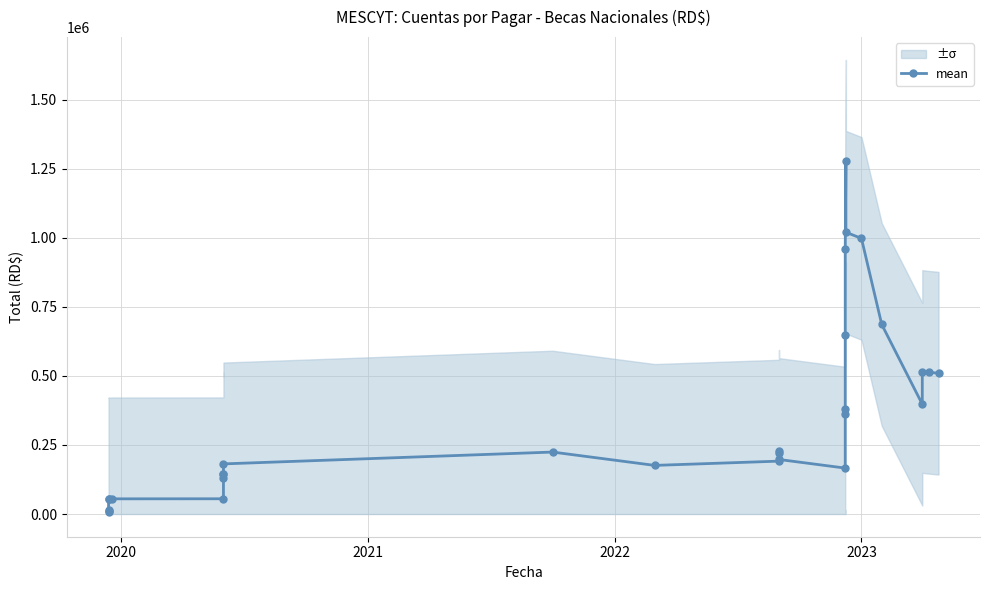

What is the average value?

350970.9